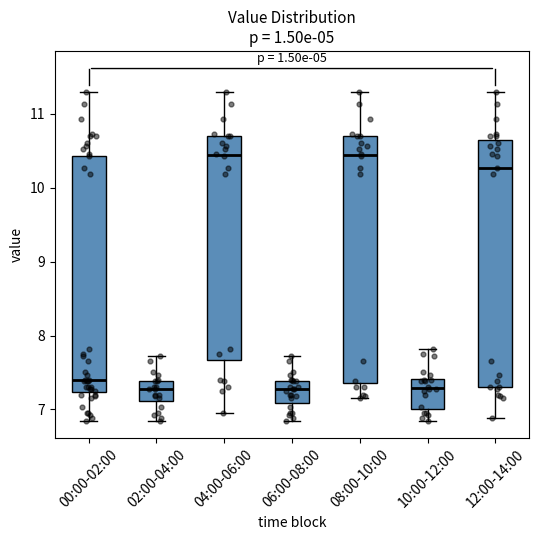

Reading left to right, transcribe this box plot: for each box, give where its median line is, the range the box spans, and where its two whiskers end, as read against the y-axis. The values are not printed on the chart, so give them approximately, as read against the axis.

00:00-02:00: median 7.4, box 7.2 to 10.4, whiskers 6.9 to 11.3
02:00-04:00: median 7.3, box 7.1 to 7.4, whiskers 6.9 to 7.7
04:00-06:00: median 10.4, box 7.7 to 10.7, whiskers 7.0 to 11.3
06:00-08:00: median 7.3, box 7.1 to 7.4, whiskers 6.9 to 7.7
08:00-10:00: median 10.4, box 7.4 to 10.7, whiskers 7.2 to 11.3
10:00-12:00: median 7.3, box 7.0 to 7.4, whiskers 6.9 to 7.8
12:00-14:00: median 10.3, box 7.3 to 10.7, whiskers 6.9 to 11.3